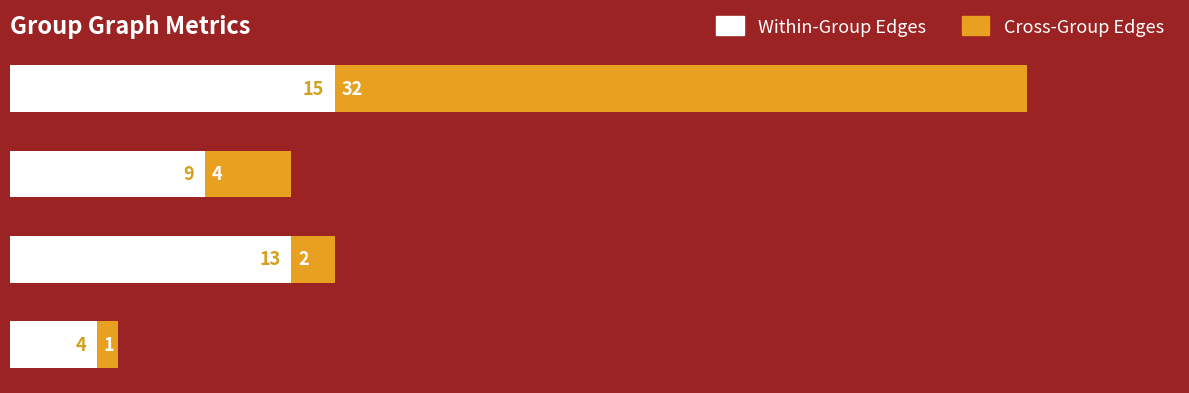

What is the difference between the maximum and minimum values in the Within-Group Edges series?

11